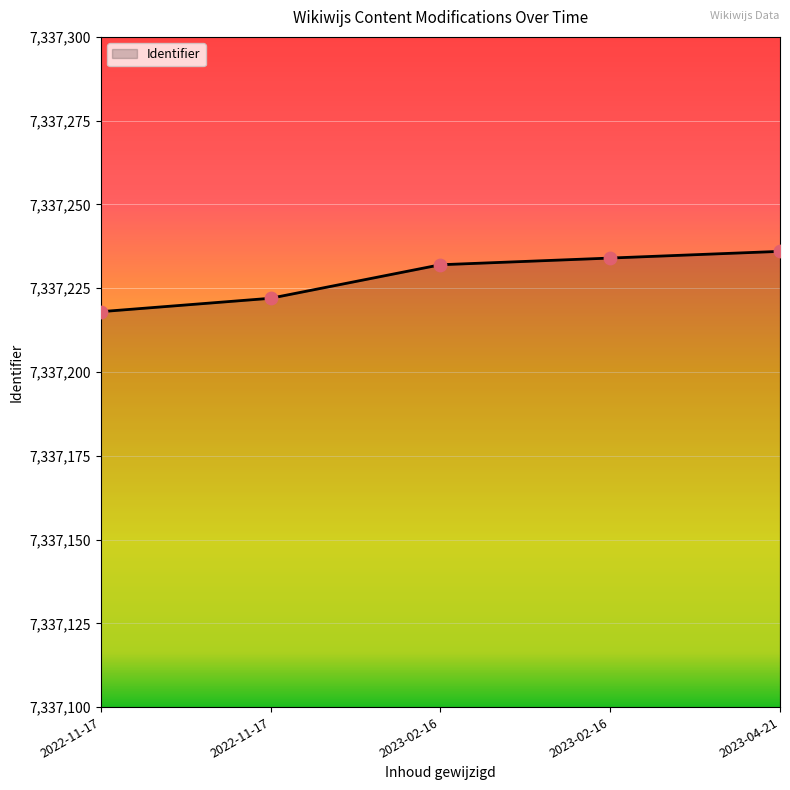

What is the change in value from 2022-11-17 to 2023-04-21?

+14